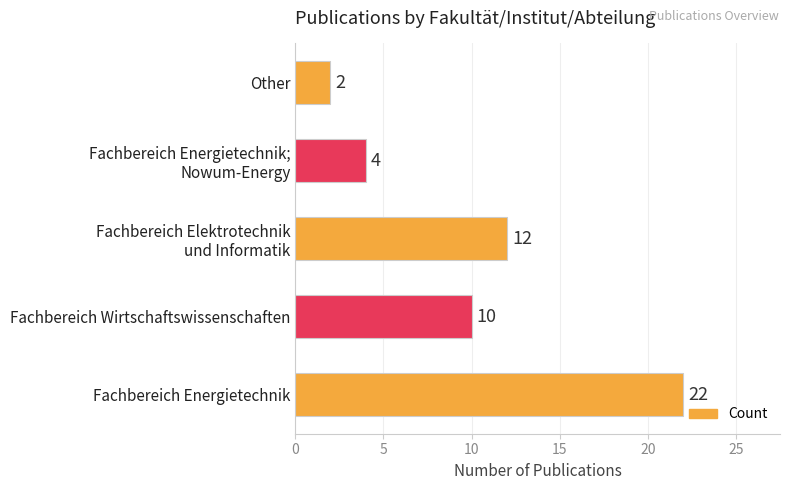

What is the maximum value shown in the chart?

22